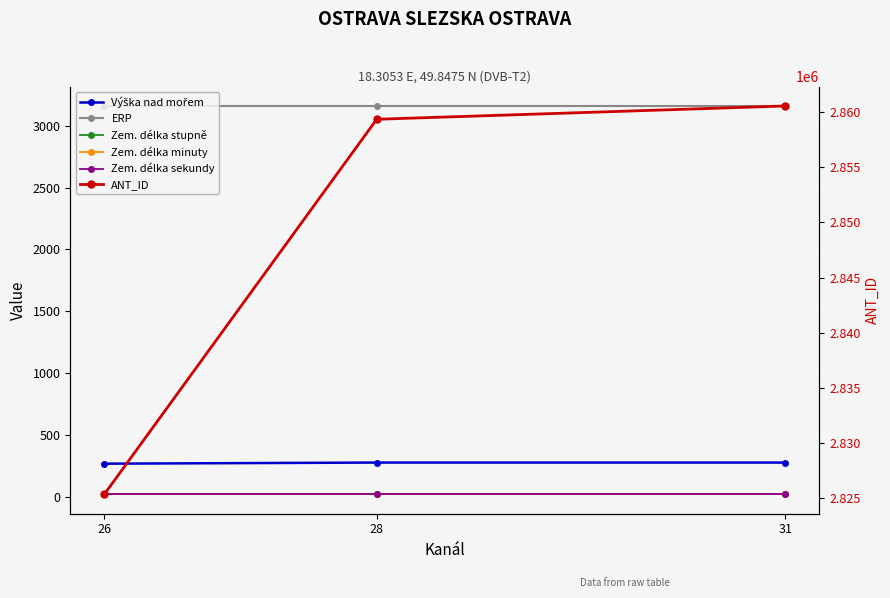

How many data points in ANT_ID are less than 2859353?

1